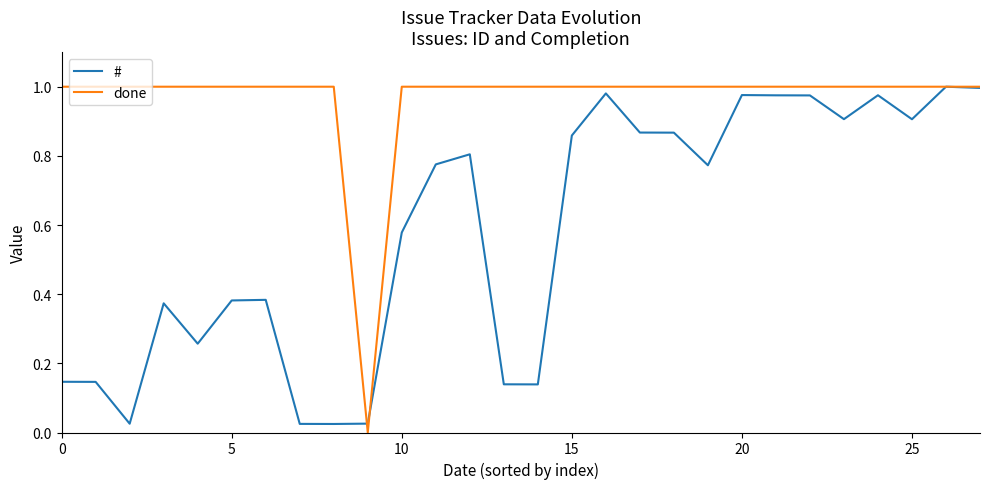

List the series in order of their overall mean, lowest first.

#, done